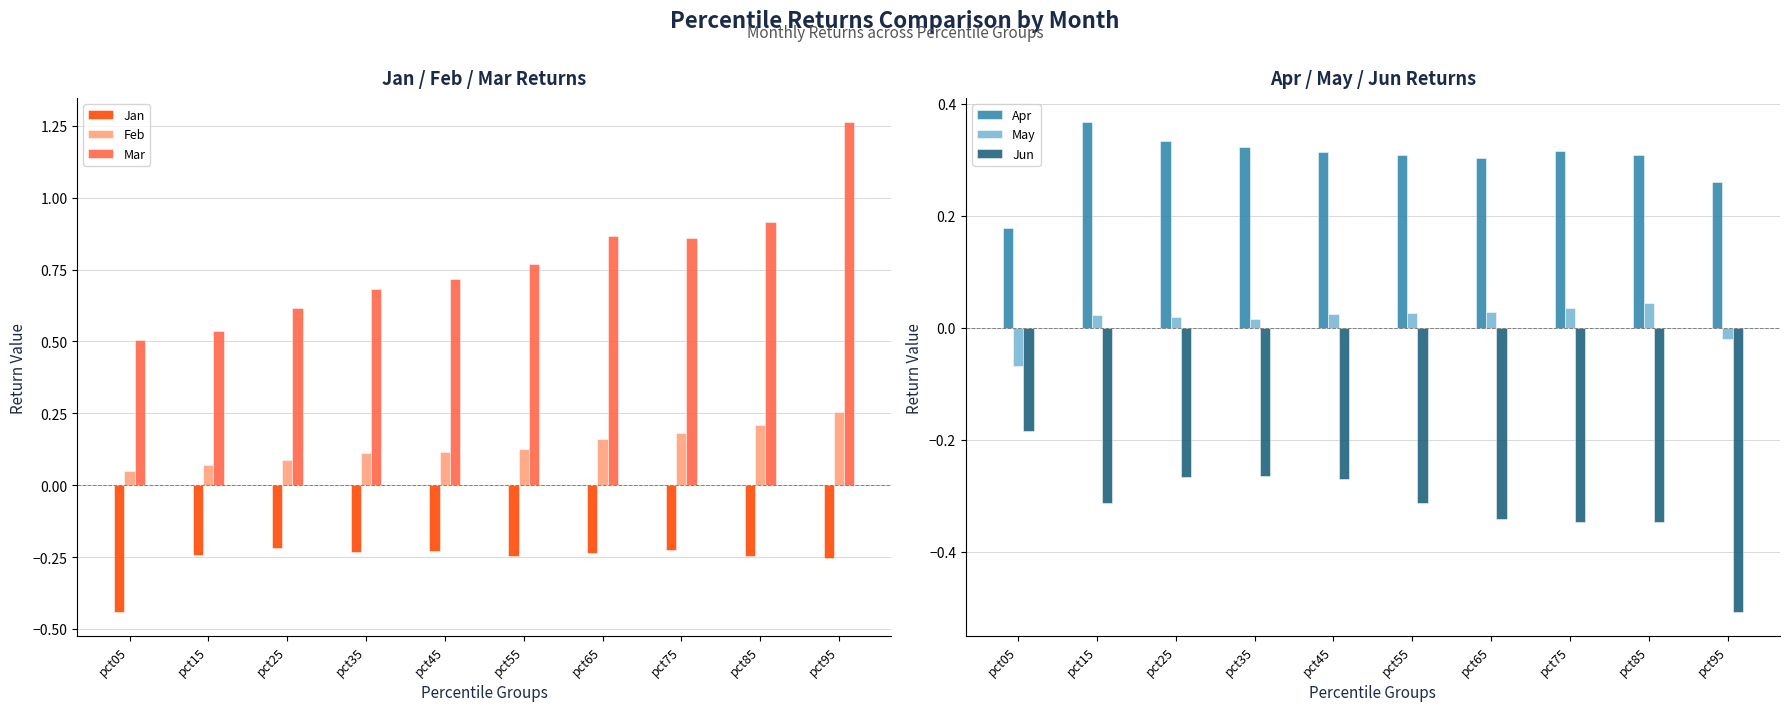

How many categories are shown in the chart?

10